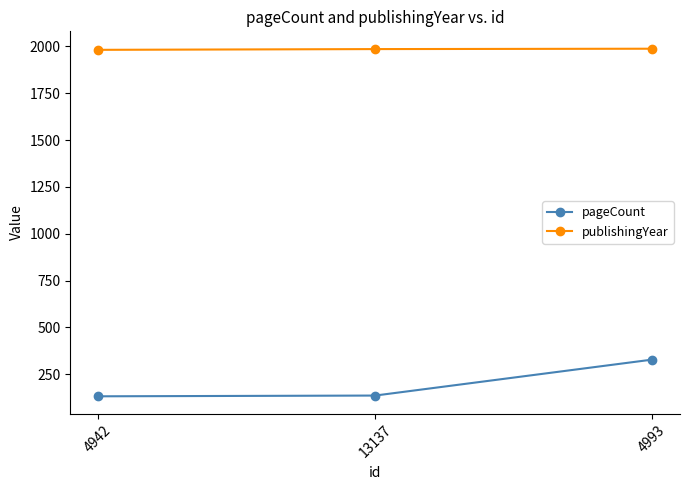

Where is publishingYear nearest to the value 1985?

13137